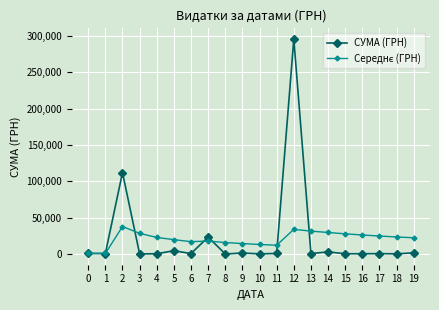

Which series has the widest spread of values?

СУМА (ГРН)